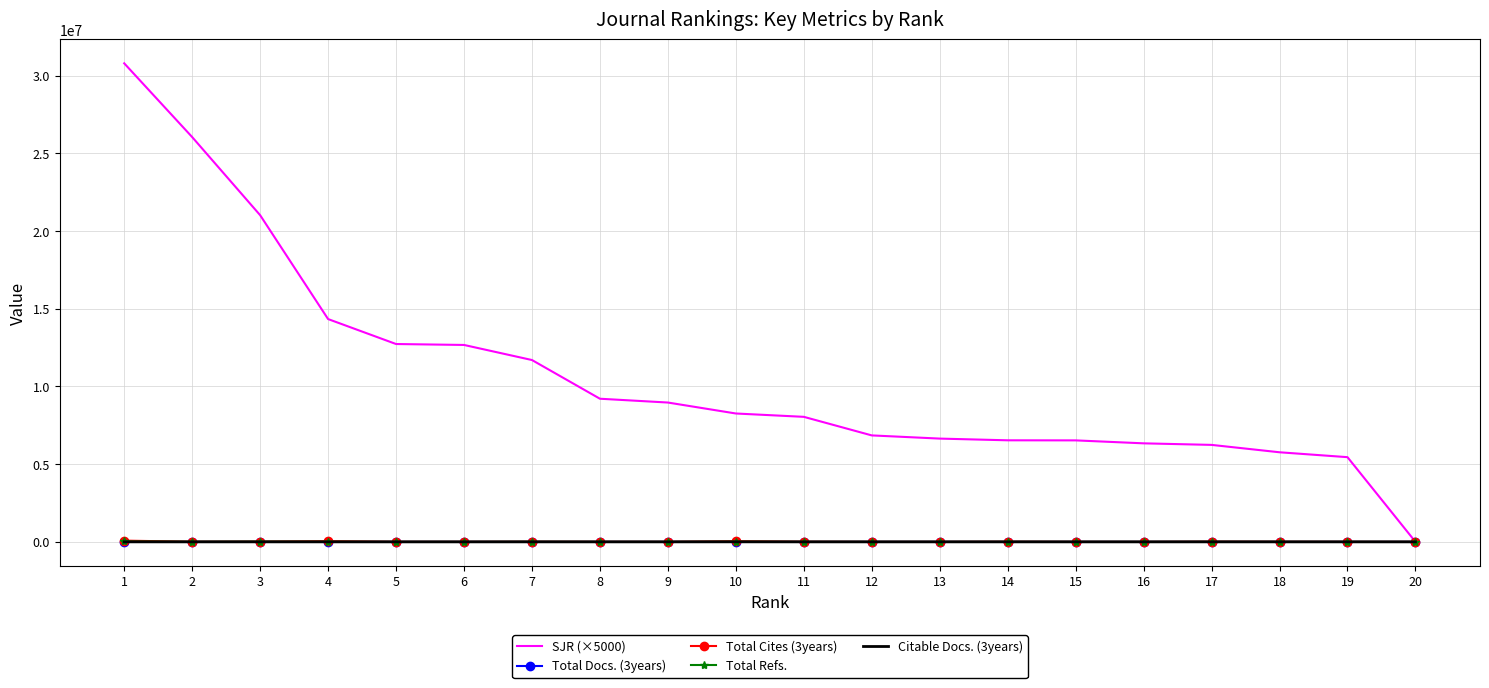

Read the Total Refs. value at 14, to the nearest 10.

2220